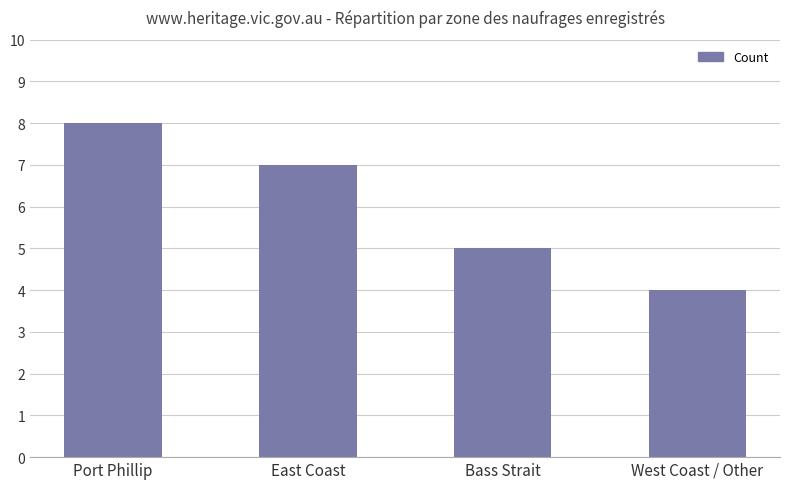

How many bars are there in total?

4